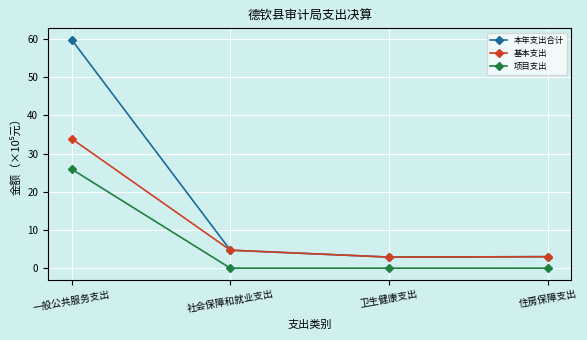

What are all the series names shown in the legend?

本年支出合计, 基本支出, 项目支出